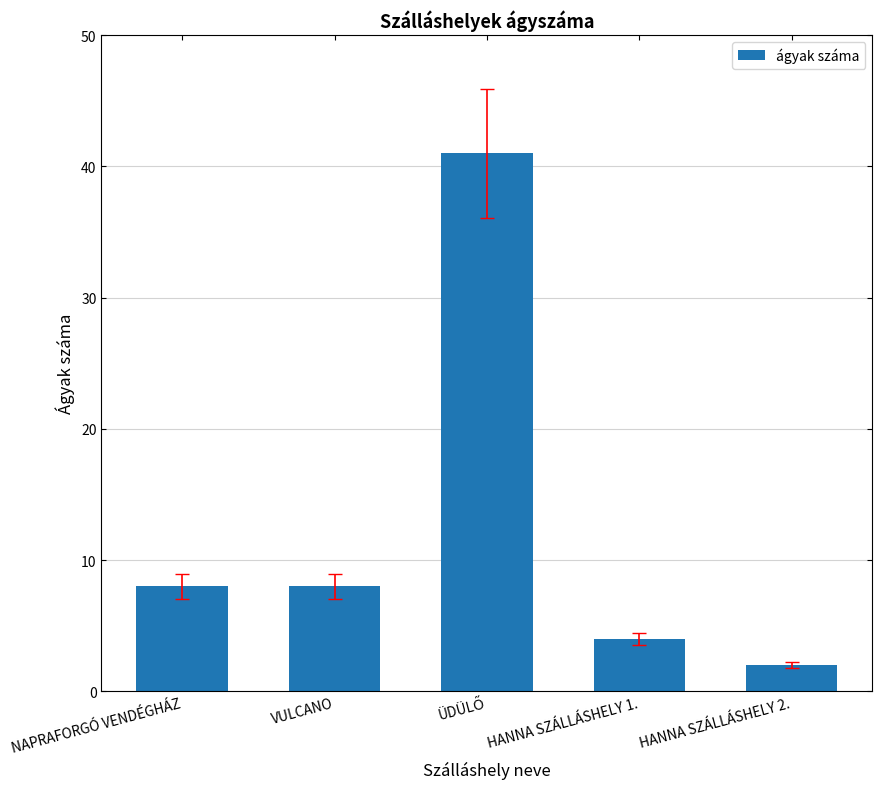

What is the value of the 3rd bar from the left?

41